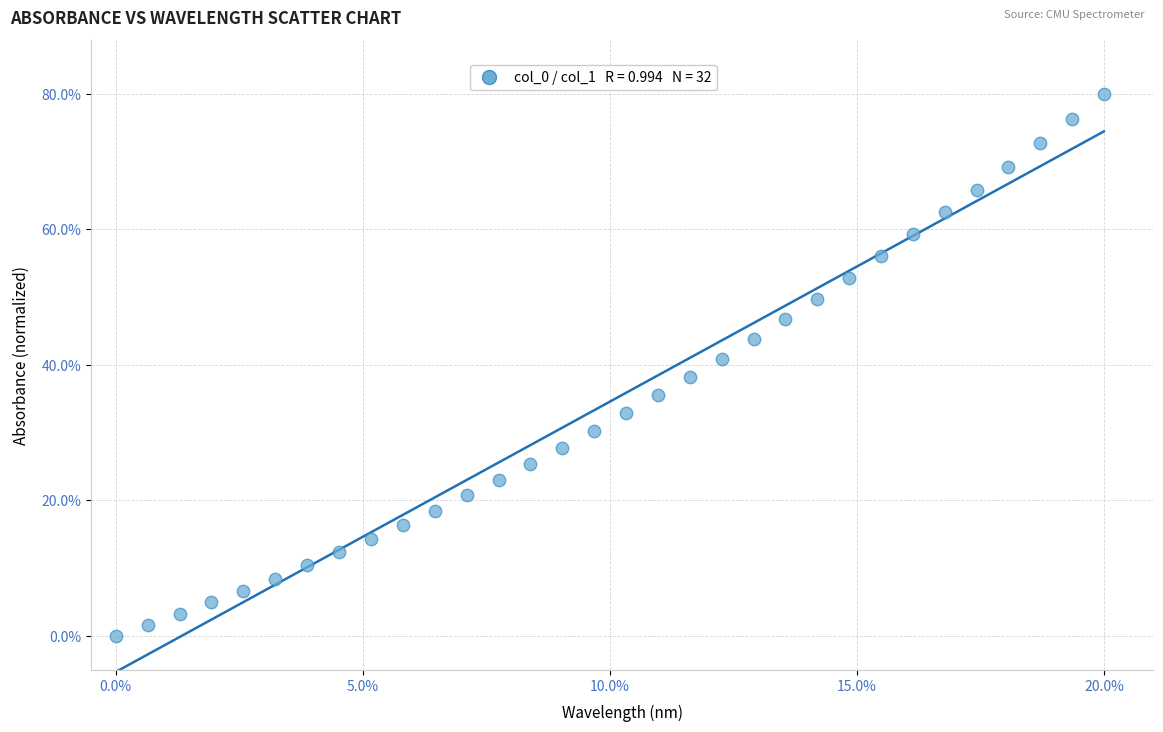

What is the range of Y values (max minus min)?

80.0